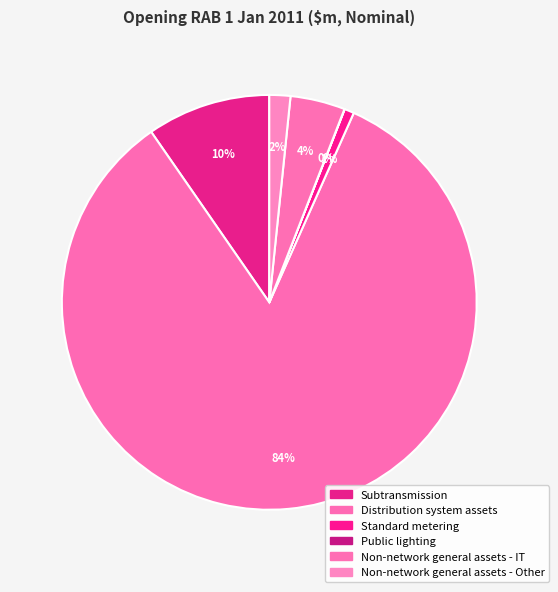

What is the total percentage of Subtransmission and Distribution system assets?

93.3%